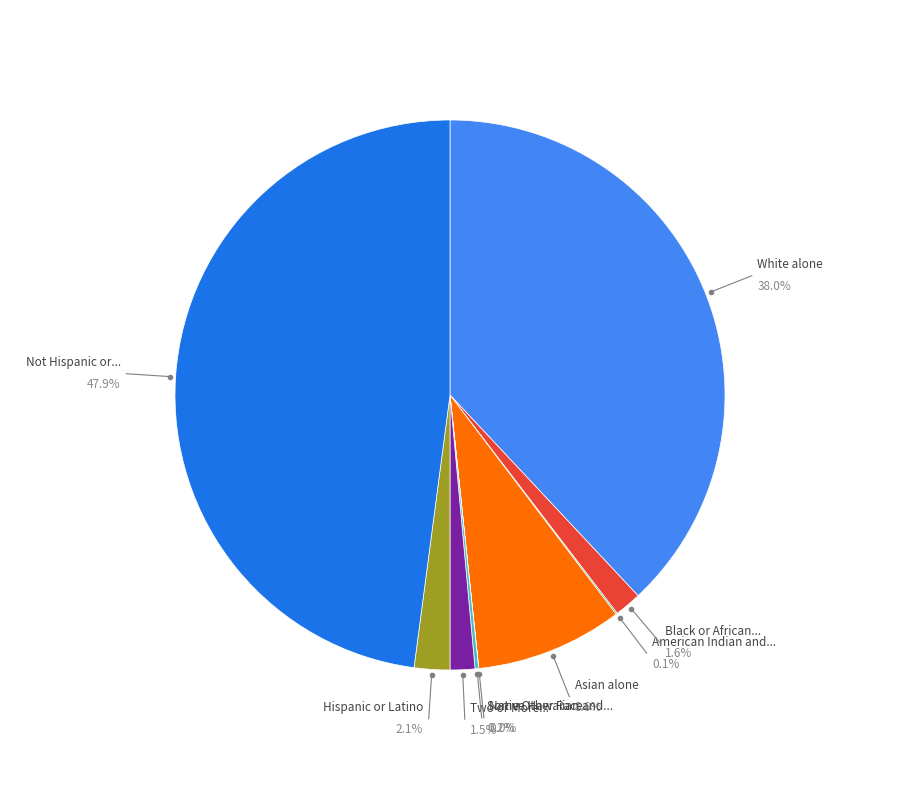

What is the change in value from Black or African American alone to Hispanic or Latino?

+68